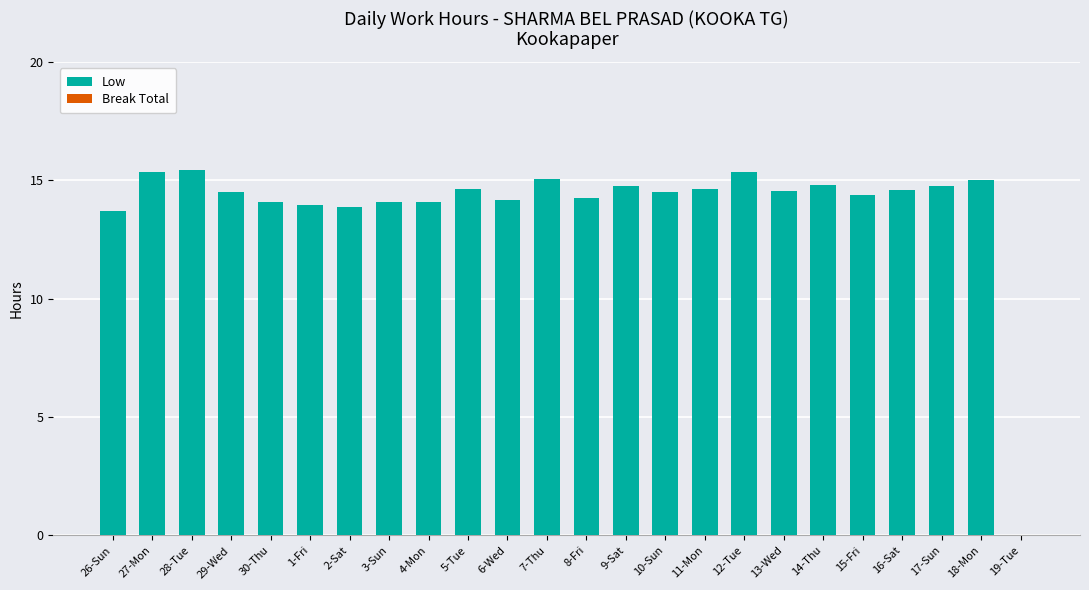

Between 16-Sat and 19-Tue, which is larger?

16-Sat